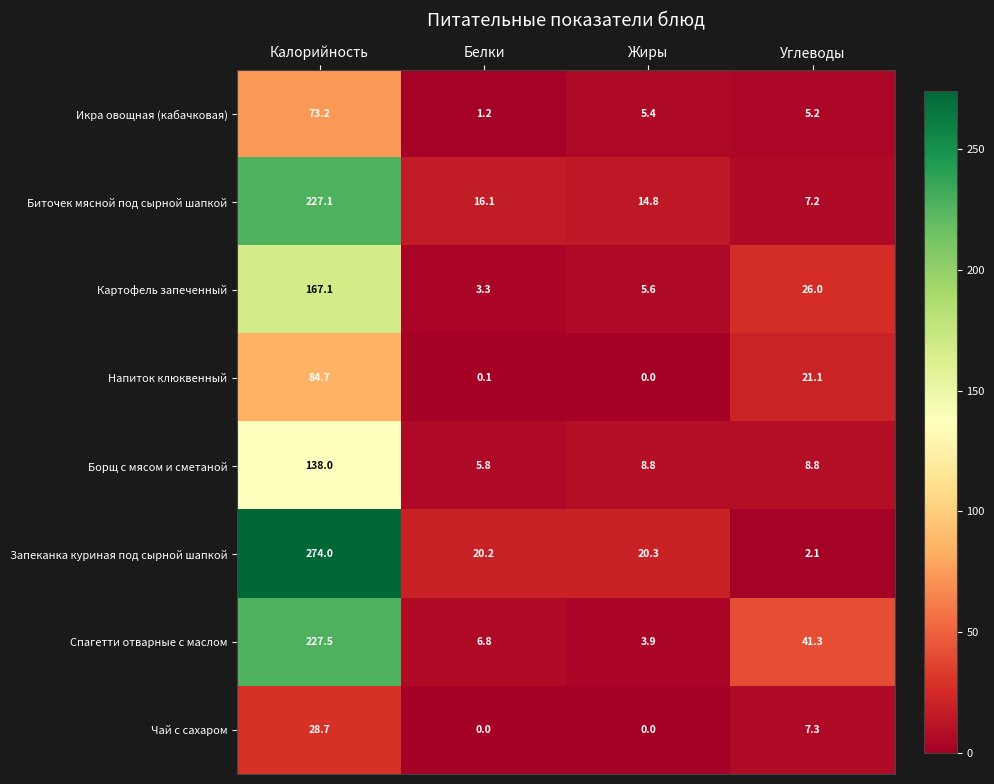

At which category is the sum across all series the highest?

Калорийность